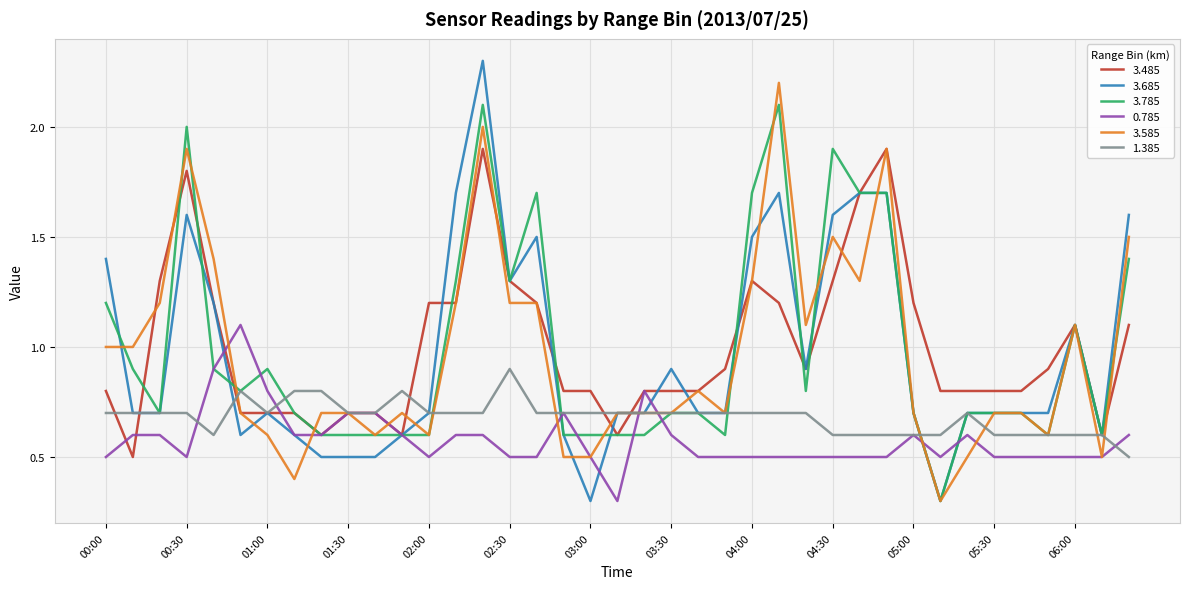

Which series has the largest range (max minus min)?

3.685